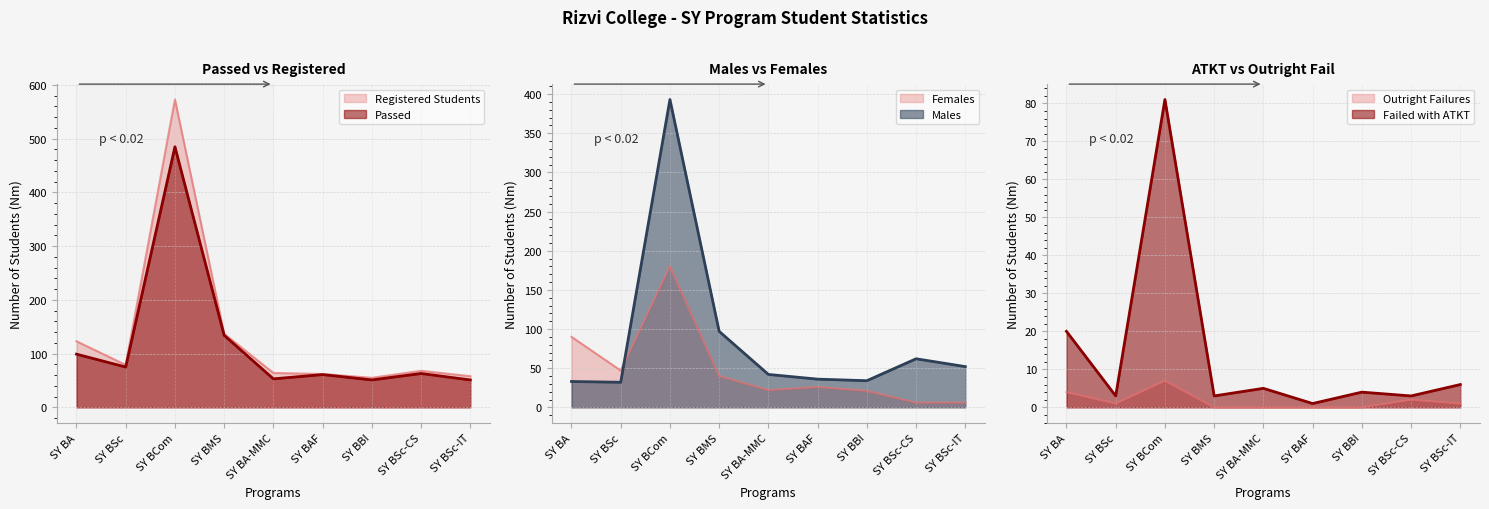

At which category does the chart reach its minimum across all series?

SY BMS